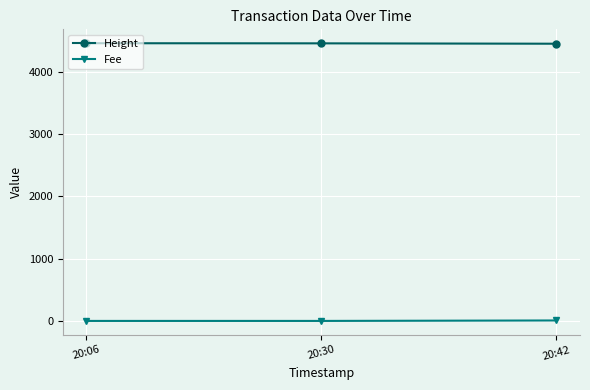

What are all the series names shown in the legend?

Height, Fee